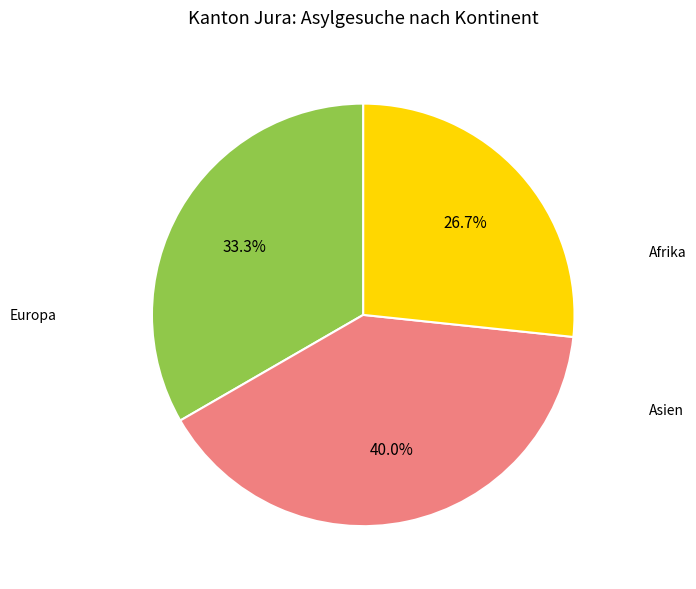

Is there a majority slice in this chart?

No